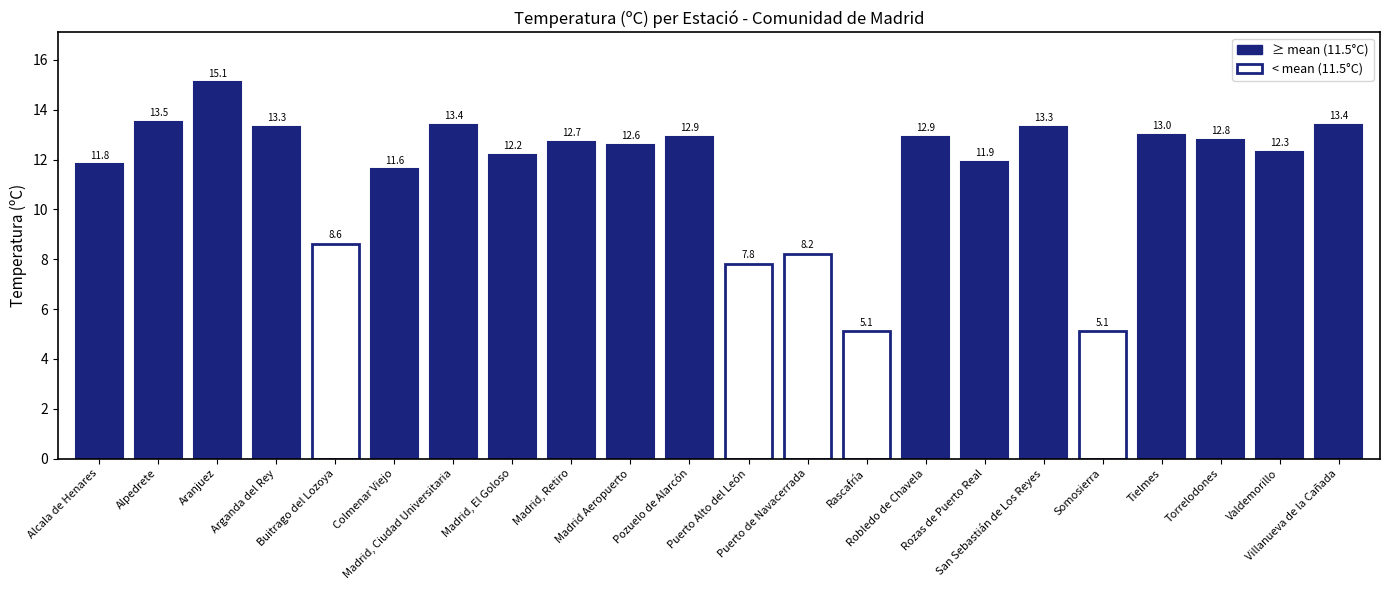

Reading right to left, what are all the values shown in this chart?

Villanueva de la Cañada=13.4	Valdemorillo=12.3	Torrelodones=12.8	Tielmes=13.0	Somosierra=5.1	San Sebastián de Los Reyes=13.3	Rozas de Puerto Real=11.9	Robledo de Chavela=12.9	Rascafría=5.1	Puerto de Navacerrada=8.2	Puerto Alto del León=7.8	Pozuelo de Alarcón=12.9	Madrid Aeropuerto=12.6	Madrid, Retiro=12.7	Madrid, El Goloso=12.2	Madrid, Ciudad Universitaria=13.4	Colmenar Viejo=11.6	Buitrago del Lozoya=8.6	Arganda del Rey=13.3	Aranjuez=15.1	Alpedrete=13.5	Alcala de Henares=11.8